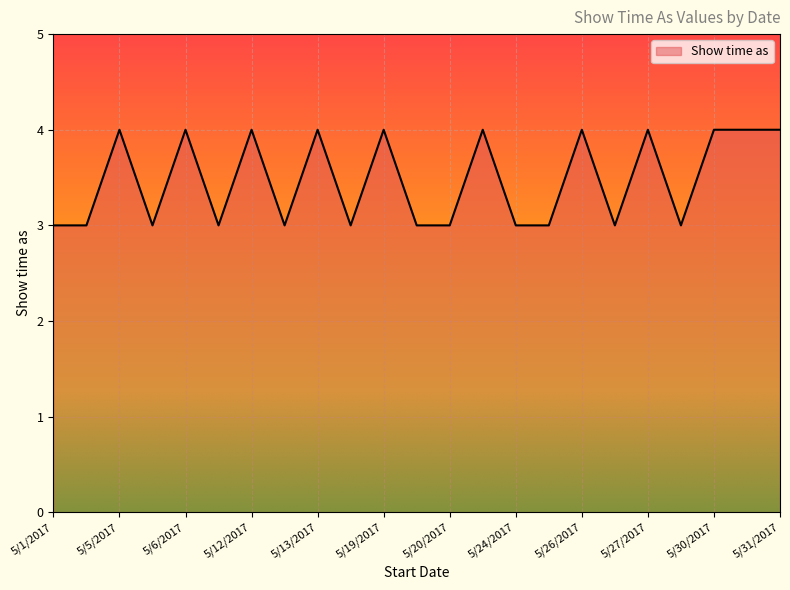

What is the maximum value shown in the chart?

4